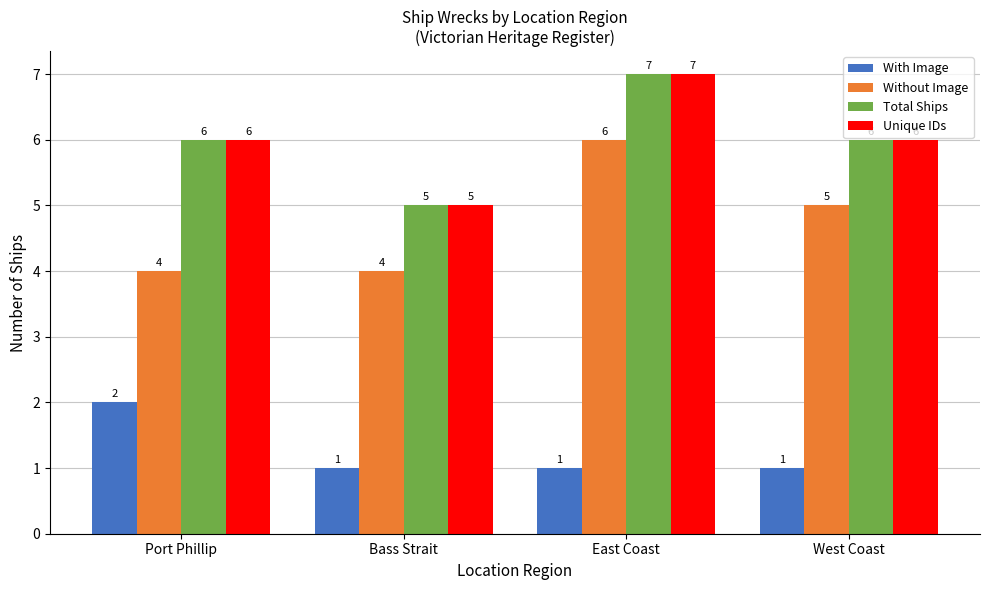

What is the greatest value displayed?

7